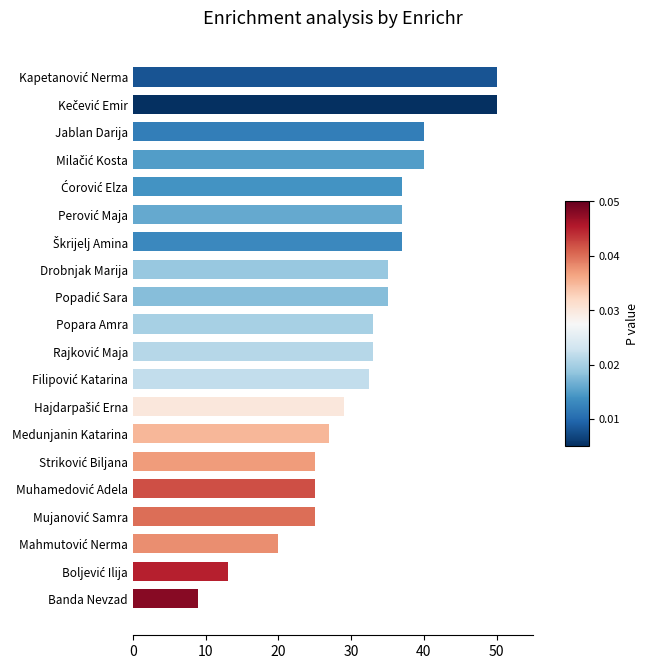

What is the sum of all values?

632.5